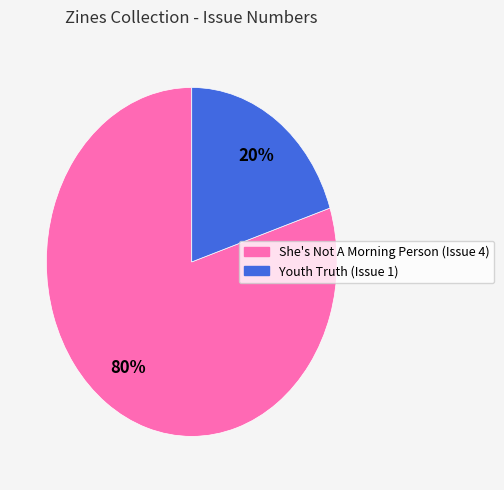

Is there any slice that represents more than half of the pie?

Yes